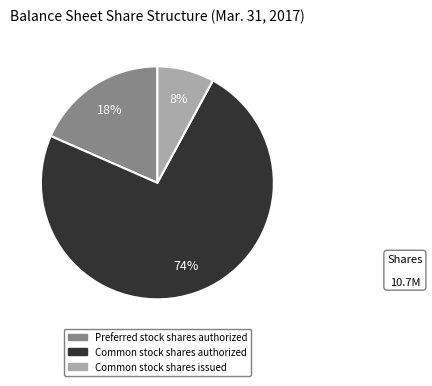

Is there any slice that represents more than half of the pie?

Yes